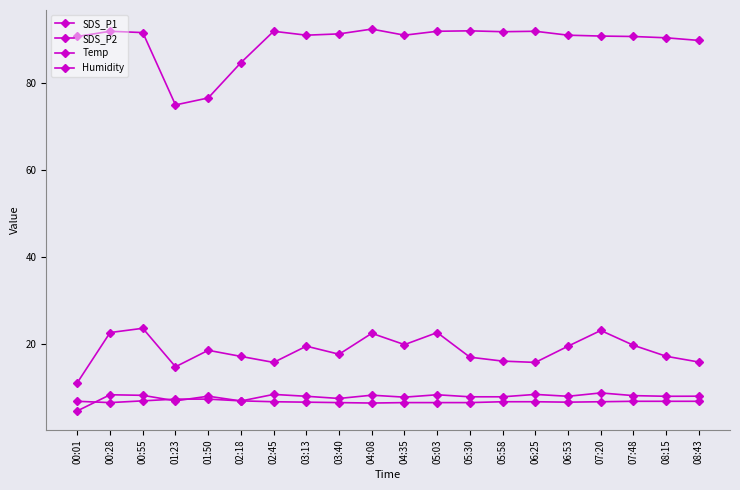

The value of SDS_P2 at 04:08 is 14.3. True or false?

False